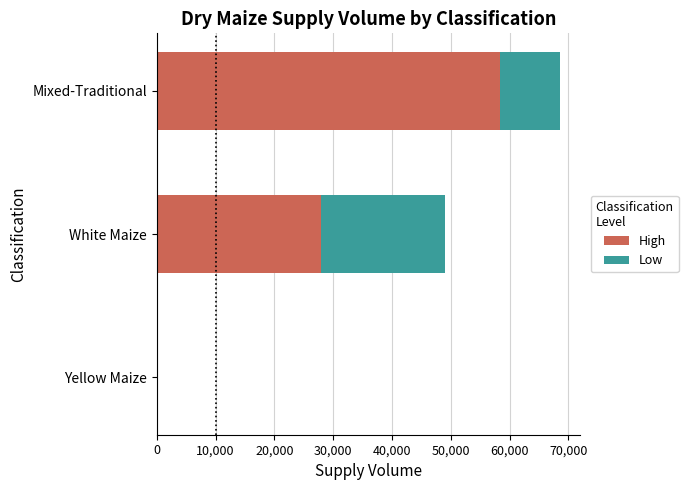

True or false: High has a value of 0 at Yellow Maize.

True